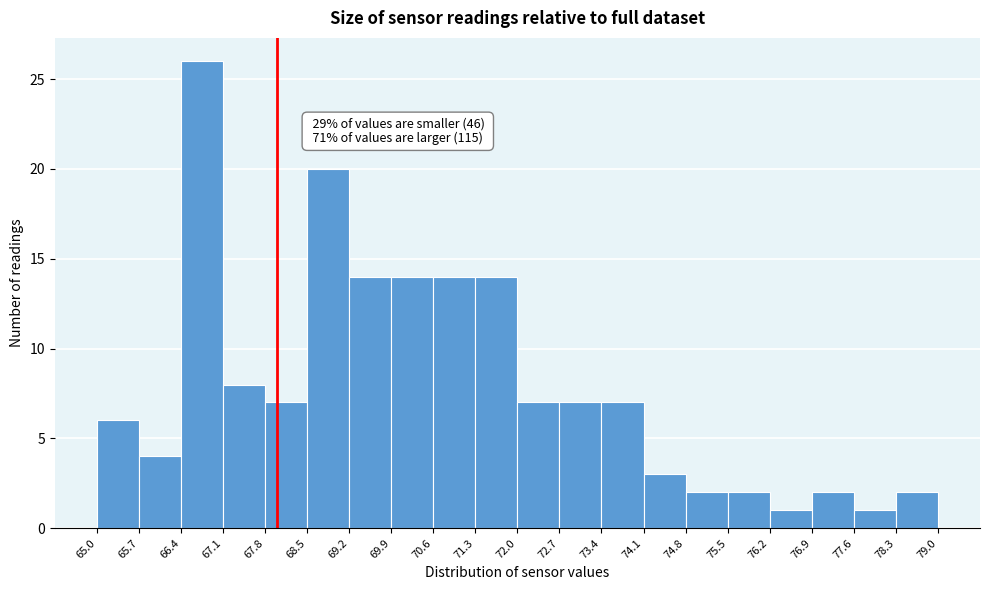

Over which range of the x-axis is the bar tallest?

66.4 to 67.1